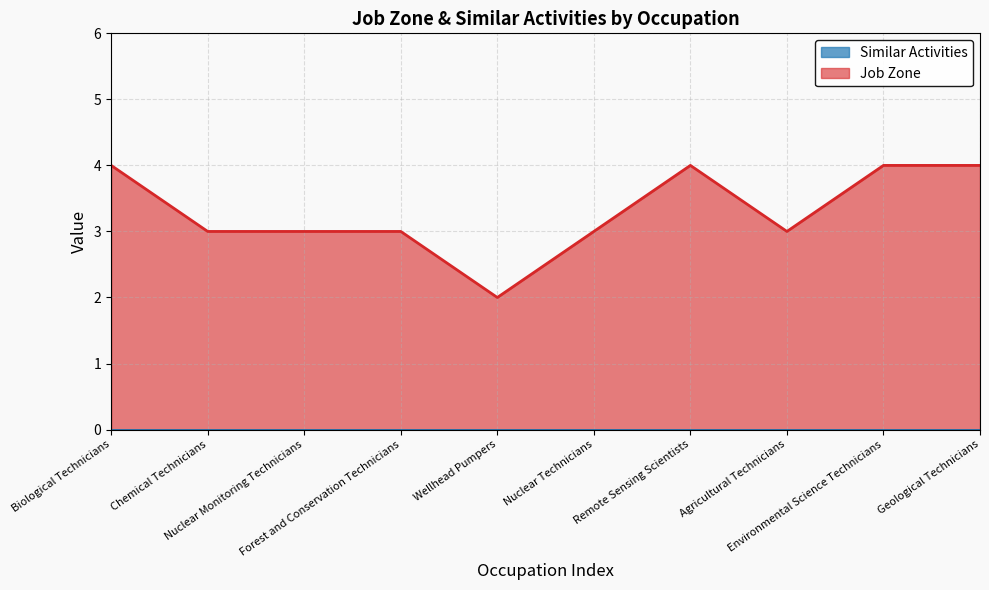

Reading left to right, what are all the values shown in this chart?

4	3	3	3	2	3	4	3	4	4